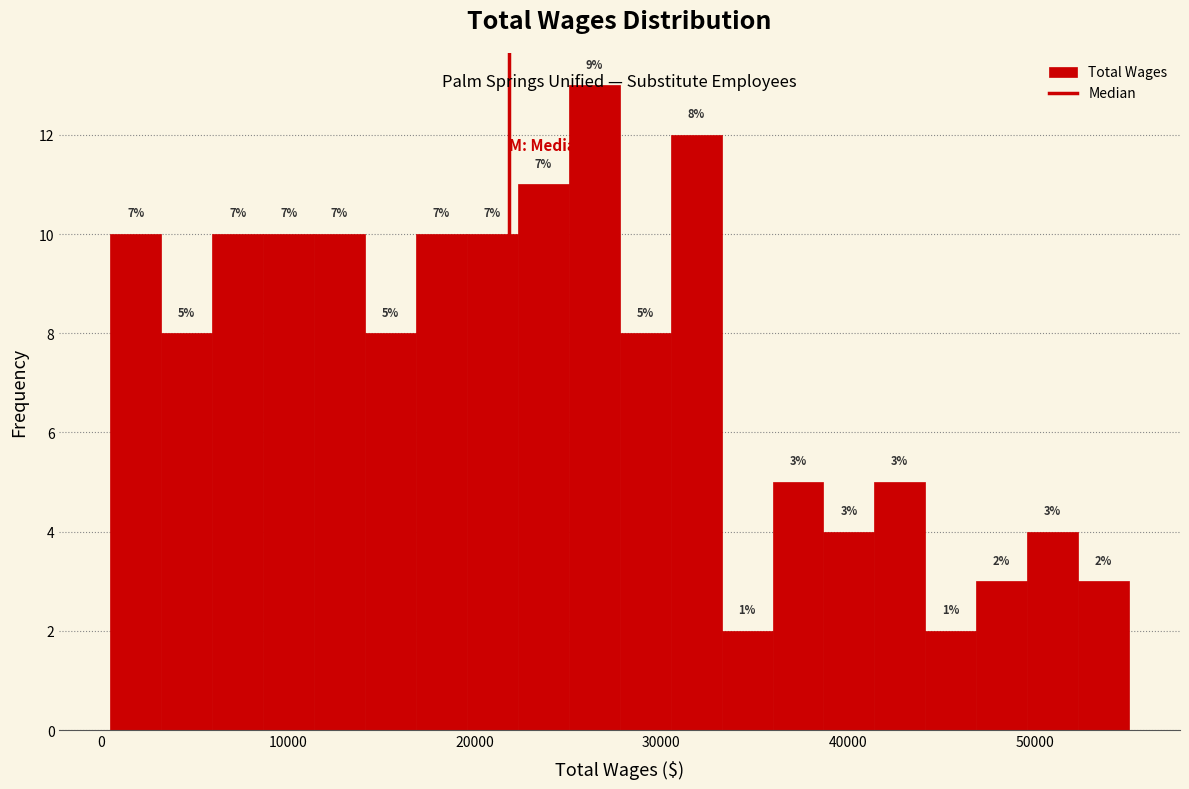

Read against the x-axis, roughly where is the centre of the tallest bar?

26000